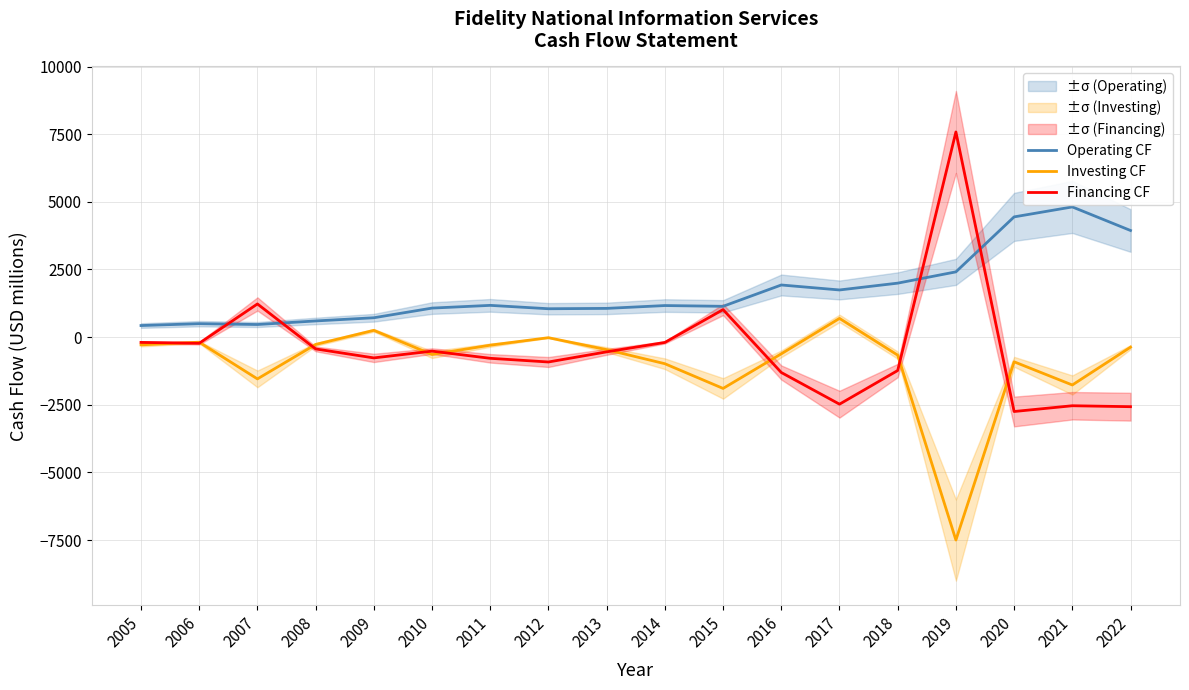

Reading left to right, transcribe all the data shown in this chart.

Operating CF: 426	495	464	596	714	1071	1172	1047	1060	1165	1137	1925	1741	1993	2410	4442	4810	3939
Investing CF: -287	-189	-1546	-273	249	-644	-299	-23	-465	-985	-1898	-619	690	-668	-7501	-914	-1771	-373
Financing CF: -197	-229	1224	-438	-770	-519	-785	-921	-546	-198	1015	-1309	-2480	-1236	7581	-2751	-2538	-2573